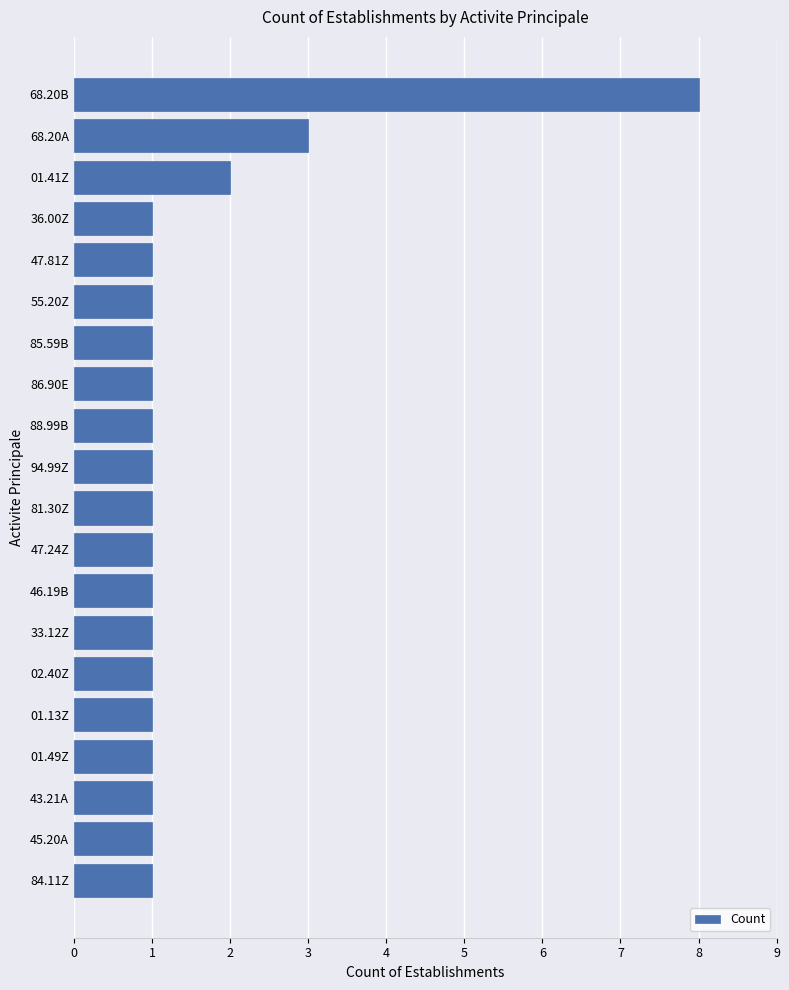

Count the values in the range 1 to 2.

18